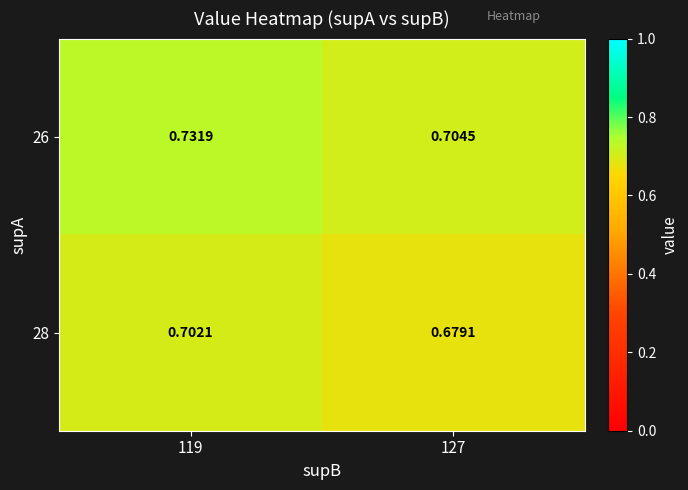

Which label corresponds to the largest value in the chart?

119